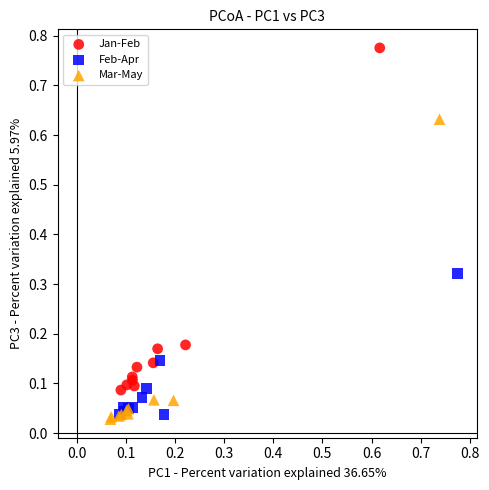

Which series has the widest spread of Y values?

Jan-Feb